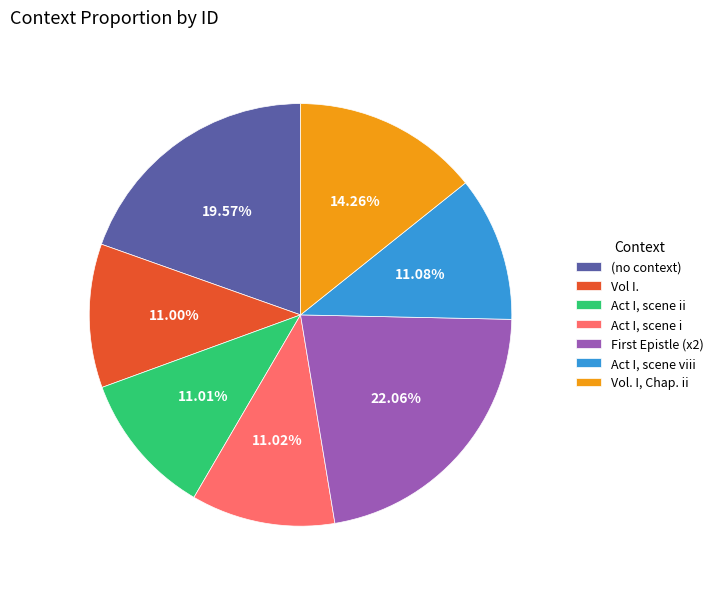

What is the ratio of the value at Vol I. to the value at (no context)?

0.6